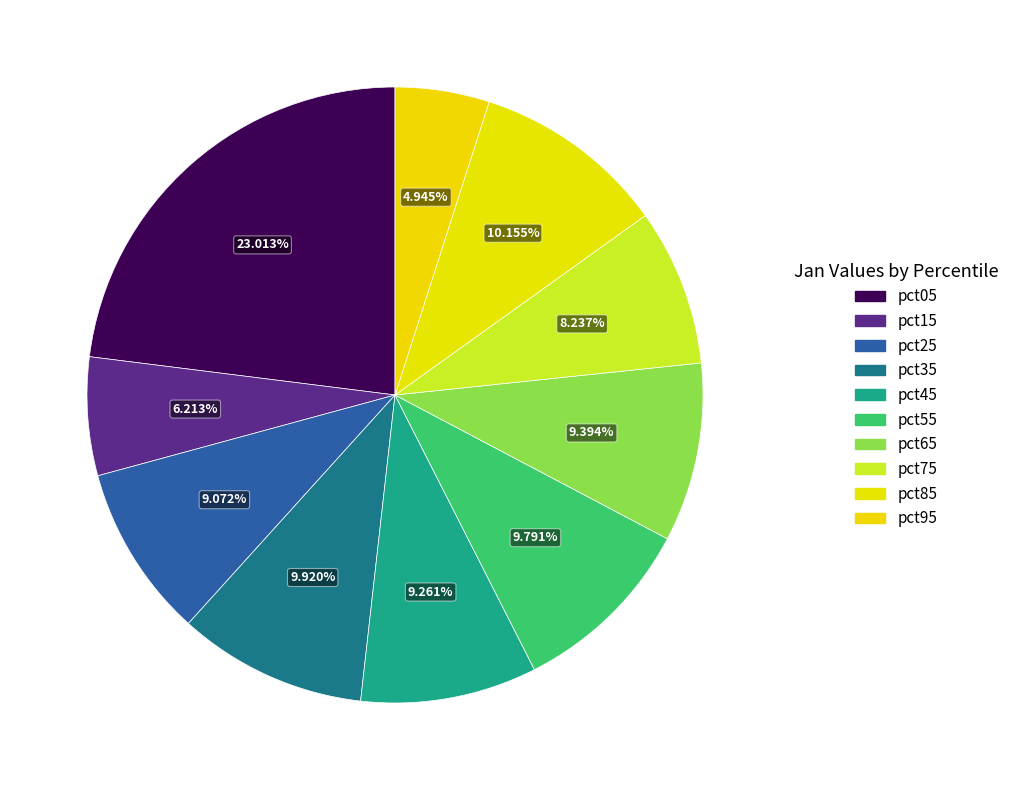

True or false: pct85 accounts for 10% of the total.

True